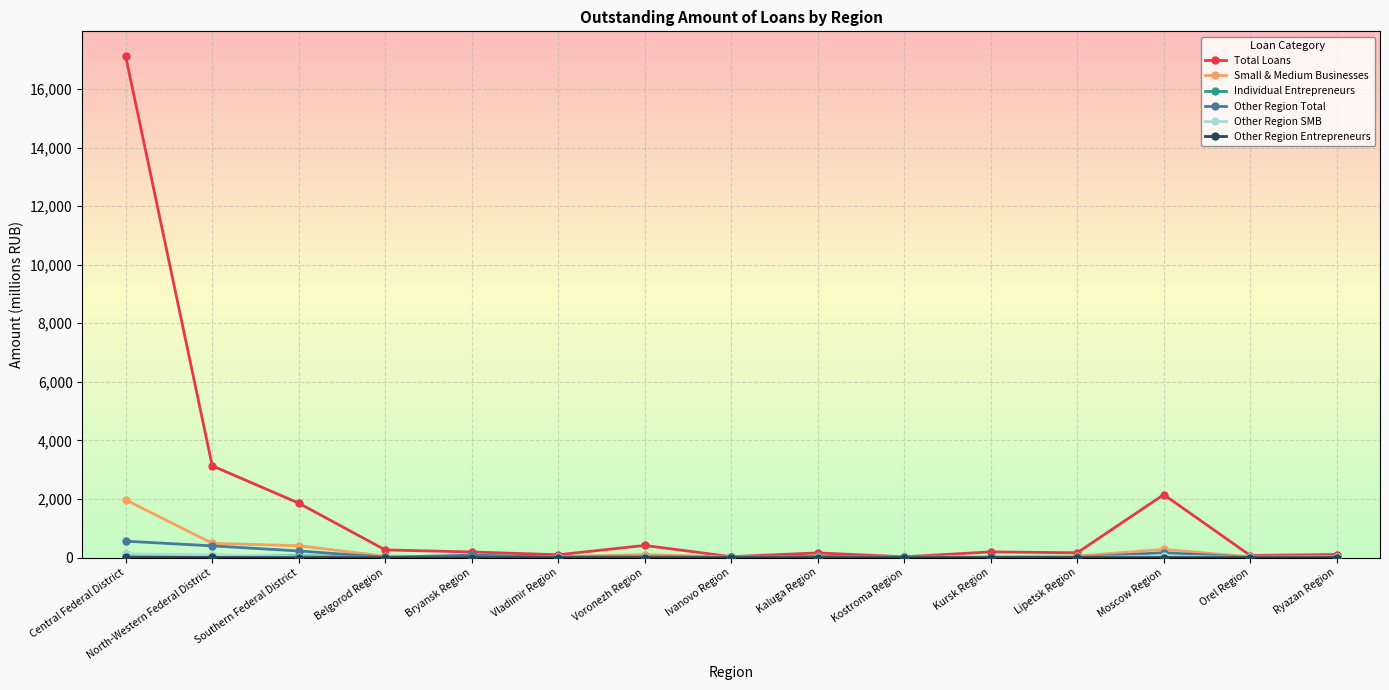

What is the label of the 6th point from the right?

Kostroma Region